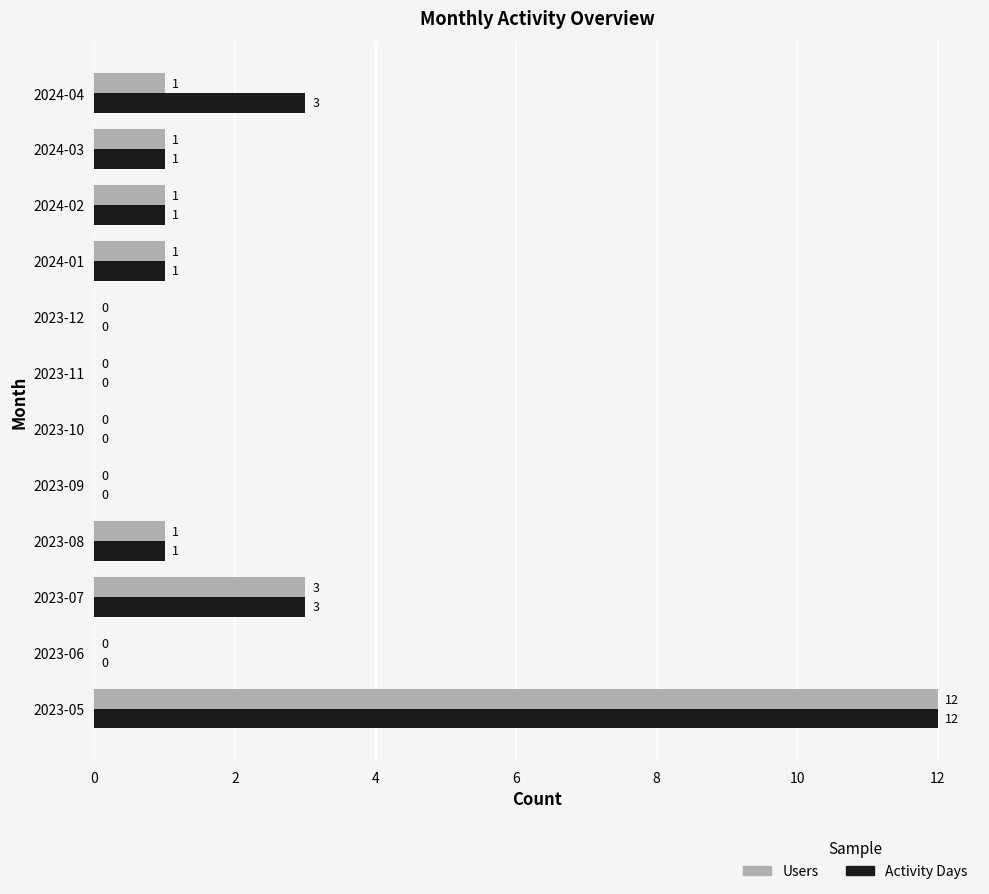

At which category does the chart reach its peak across all series?

2023-05